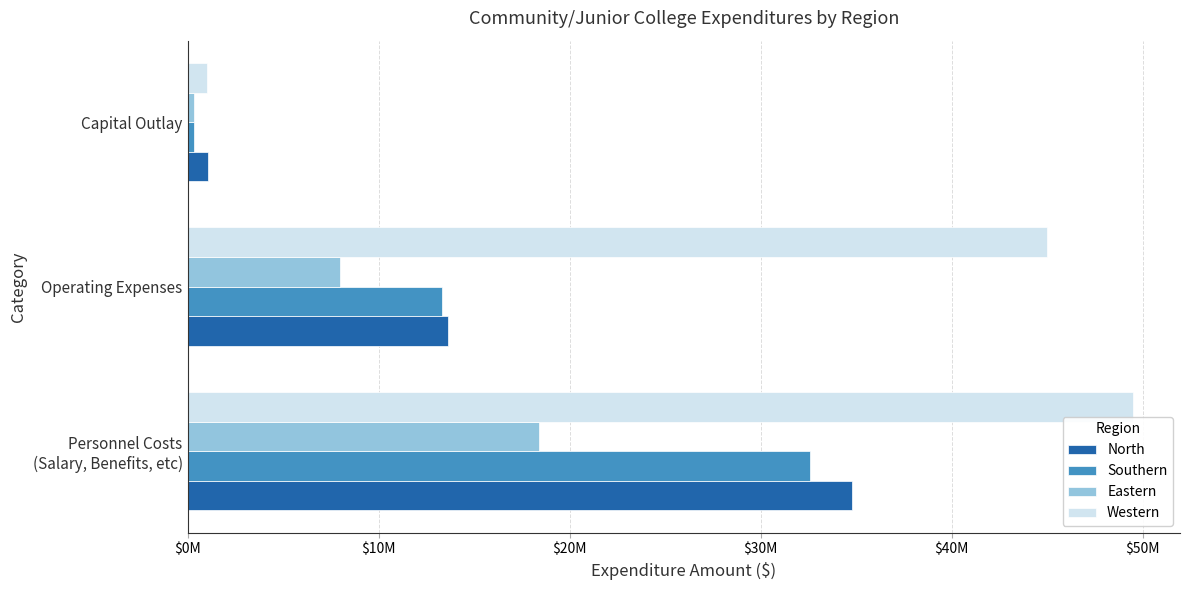

Reading left to right, what are all the values shown in this chart?

North: 34777907	13642743	1080605
Southern: 32572400	13339600	350000
Eastern: 18389998	7971455	357294
Western: 49483703	44996740	1010500